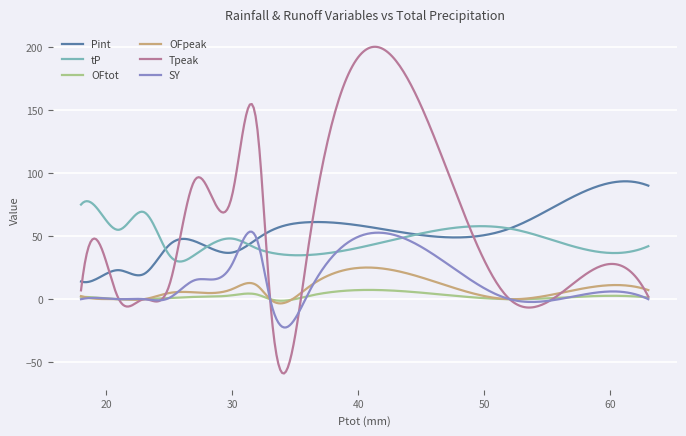

True or false: tP and OFtot cross at least once.

False